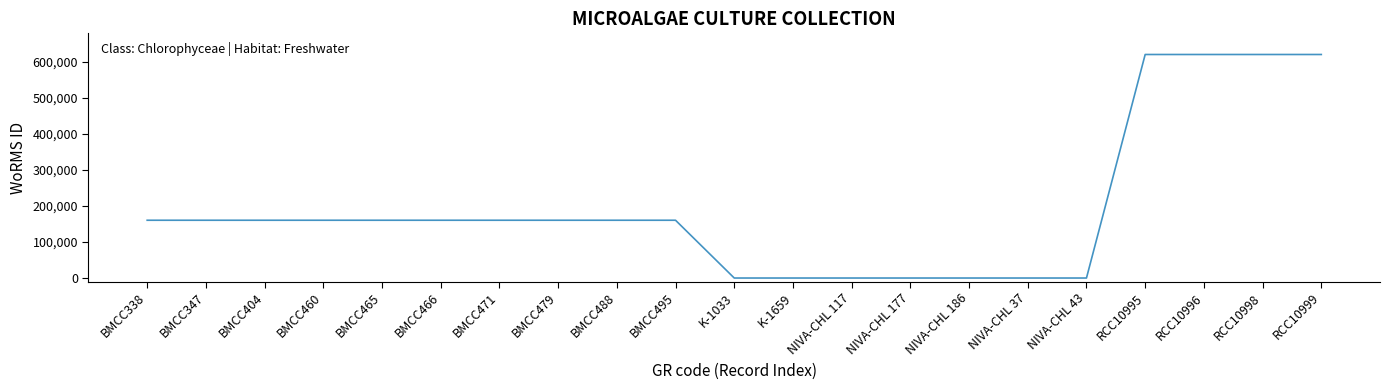

Reading left to right, what are all the values shown in this chart?

160561	160561	160561	160561	160561	160561	160561	160561	160561	160561	0	0	0	0	0	0	0	621192	621192	621192	621192